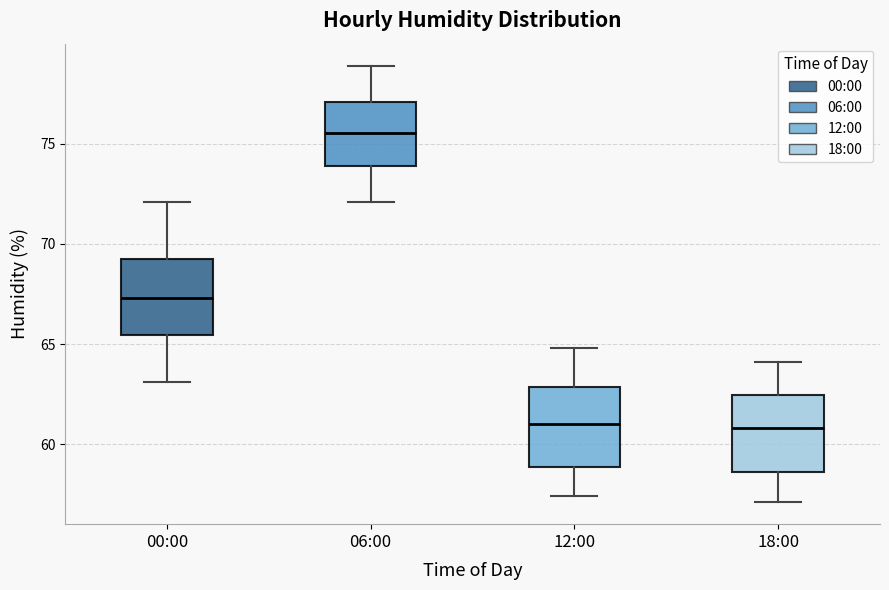

Reading left to right, transcribe this box plot: for each box, give where its median line is, the range the box spans, and where its two whiskers end, as read against the y-axis. The values are not printed on the chart, so give them approximately, as read against the axis.

00:00: median 67.5, box 65.5 to 69.5, whiskers 63.0 to 72.0
06:00: median 75.5, box 74.0 to 77.0, whiskers 72.0 to 79.0
12:00: median 61.0, box 59.0 to 63.0, whiskers 57.5 to 65.0
18:00: median 61.0, box 58.5 to 62.5, whiskers 57.0 to 64.0